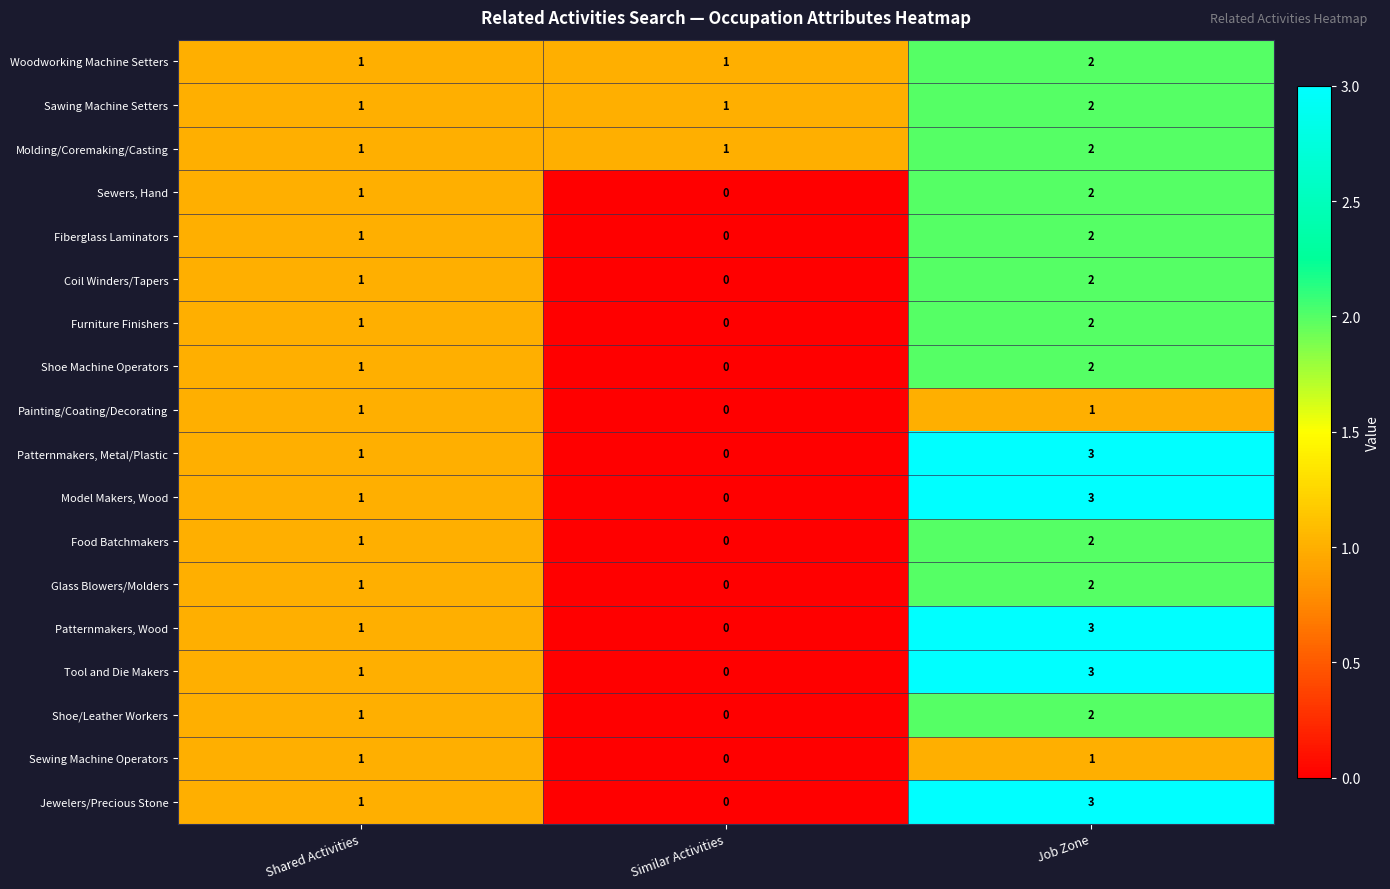

Which category has the highest value across all series?

Job Zone